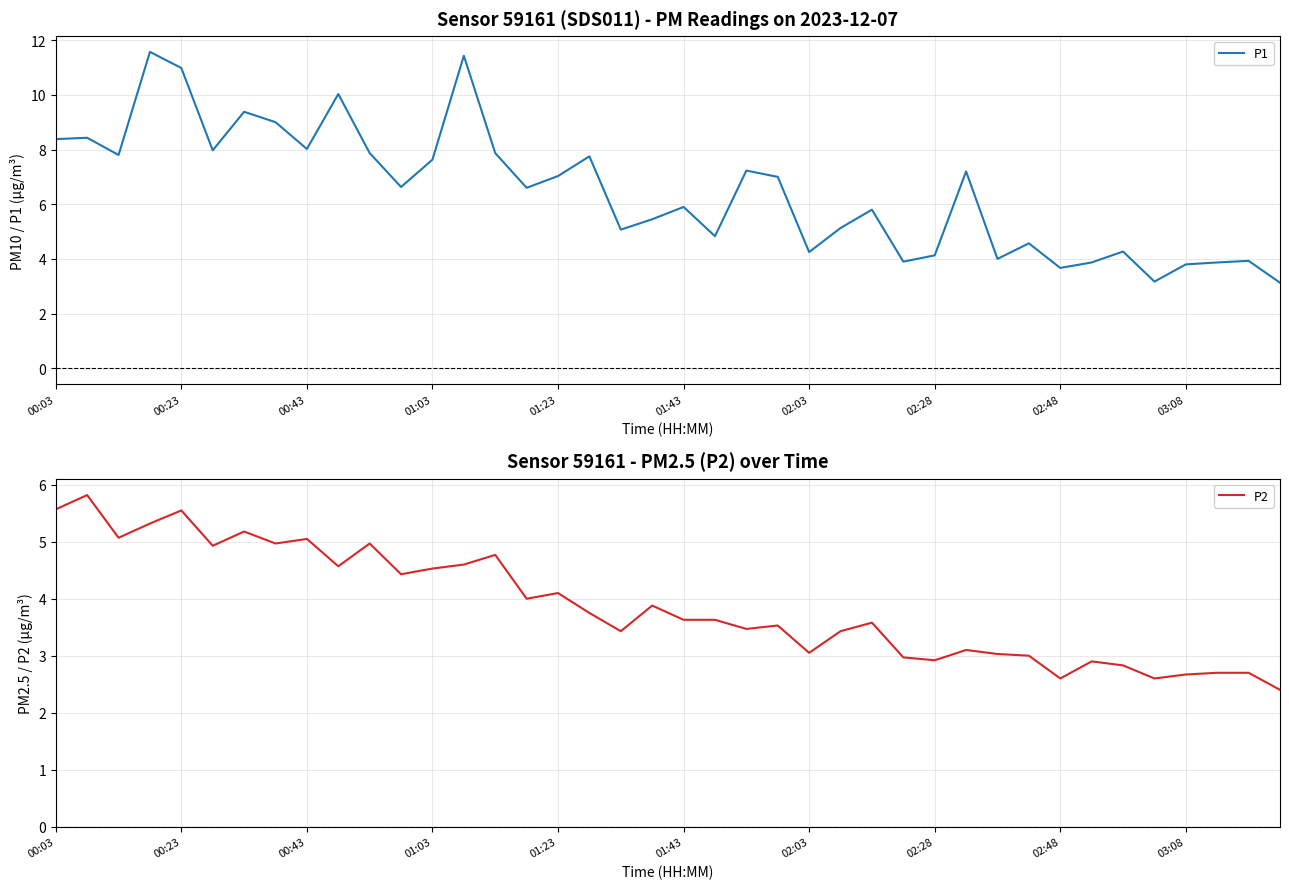

What is the minimum value for P1?

3.1